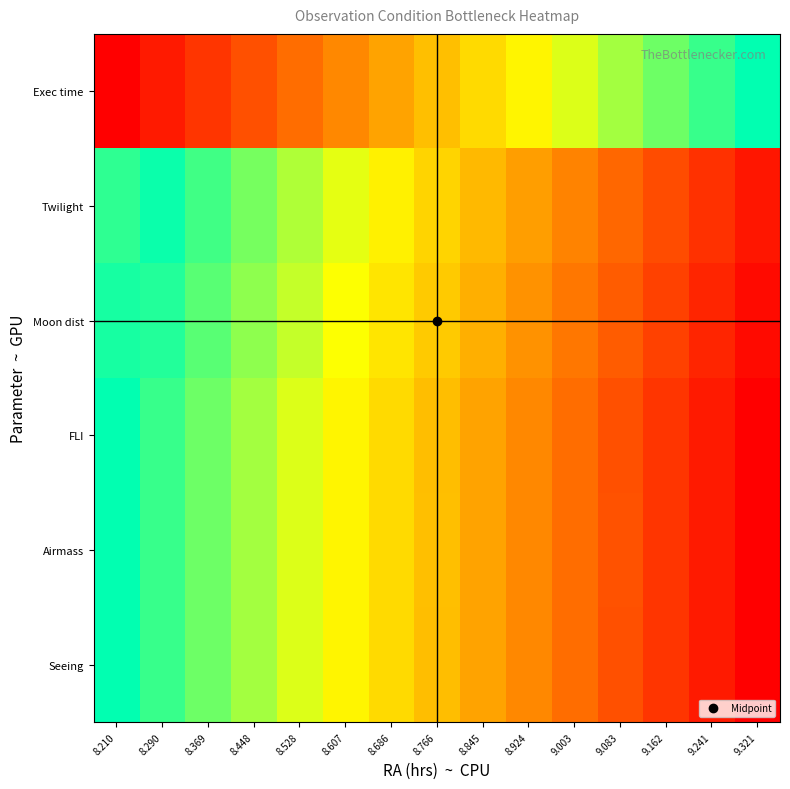

Reading right to left, what are all the values shown in this chart?

Seeing: 9.321=-1.0	9.241=-0.9	9.162=-0.9	9.083=-0.8	9.003=-0.7	8.924=-0.6	8.845=-0.6	8.766=-0.5	8.686=-0.4	8.607=-0.4	8.528=-0.3	8.448=-0.2	8.369=-0.1	8.290=-0.1	8.210=0.0
Airmass: 9.321=-1.0	9.241=-0.9	9.162=-0.9	9.083=-0.8	9.003=-0.7	8.924=-0.6	8.845=-0.6	8.766=-0.5	8.686=-0.4	8.607=-0.4	8.528=-0.3	8.448=-0.2	8.369=-0.1	8.290=-0.1	8.210=0.0
FLI: 9.321=-1.0	9.241=-0.9	9.162=-0.9	9.083=-0.8	9.003=-0.7	8.924=-0.6	8.845=-0.6	8.766=-0.5	8.686=-0.4	8.607=-0.4	8.528=-0.3	8.448=-0.2	8.369=-0.1	8.290=-0.1	8.210=0.0
Moon dist: 9.321=-1.0	9.241=-0.9	9.162=-0.8	9.083=-0.8	9.003=-0.7	8.924=-0.6	8.845=-0.5	8.766=-0.5	8.686=-0.4	8.607=-0.3	8.528=-0.3	8.448=-0.2	8.369=-0.1	8.290=-0.0	8.210=0.0
Twilight: 9.321=-0.9	9.241=-0.9	9.162=-0.8	9.083=-0.7	9.003=-0.7	8.924=-0.6	8.845=-0.5	8.766=-0.4	8.686=-0.4	8.607=-0.3	8.528=-0.2	8.448=-0.2	8.369=-0.1	8.290=-0.0	8.210=0.1
Exec time: 9.321=0.0	9.241=0.1	9.162=0.1	9.083=0.2	9.003=0.3	8.924=0.4	8.845=0.4	8.766=0.5	8.686=0.6	8.607=0.6	8.528=0.7	8.448=0.8	8.369=0.9	8.290=0.9	8.210=1.0